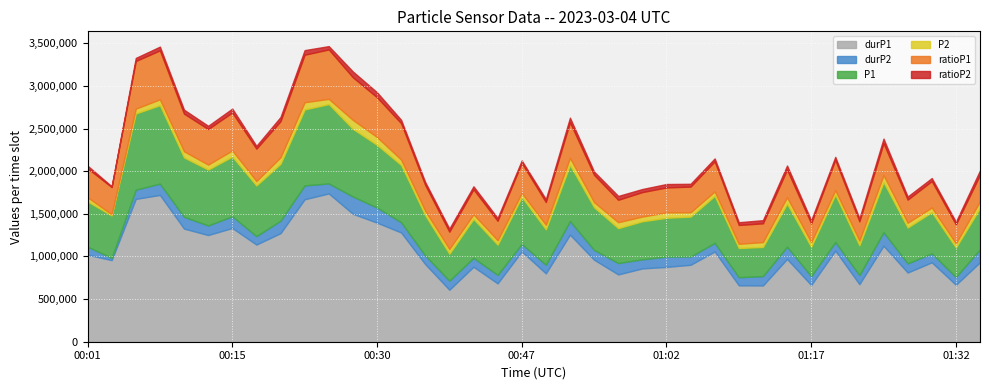

Is it true that durP1 equals 1281446.0 at 00:33?

True